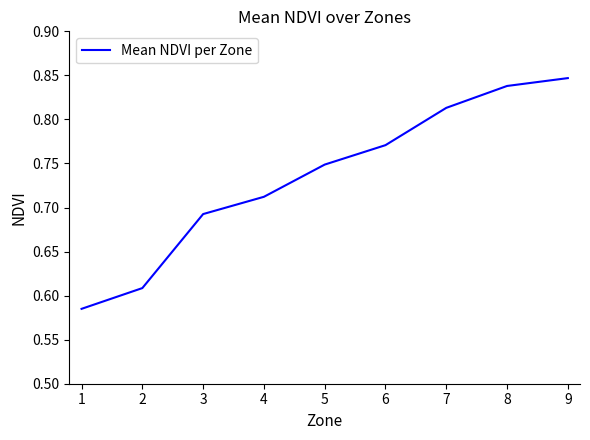

List the labels in order of value, largest first.

9, 8, 7, 6, 5, 4, 3, 2, 1